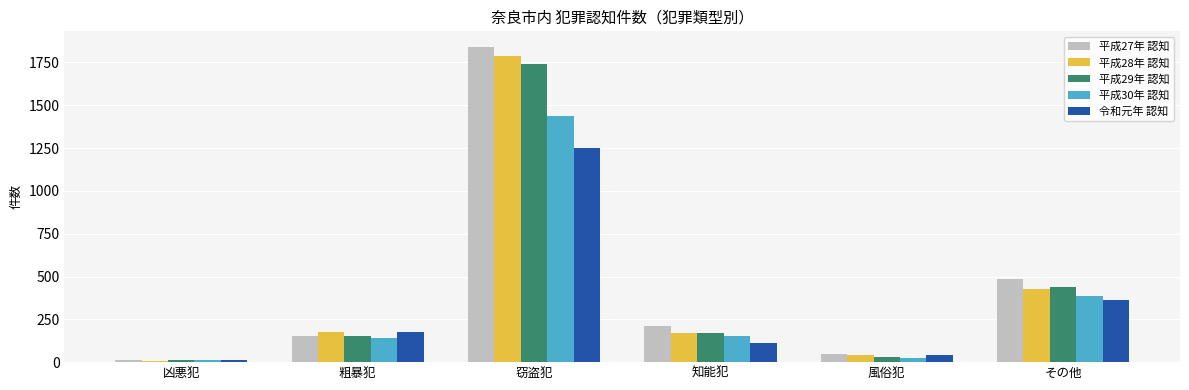

Between 凶悪犯 and その他, which series saw the biggest shift?

平成27年 認知